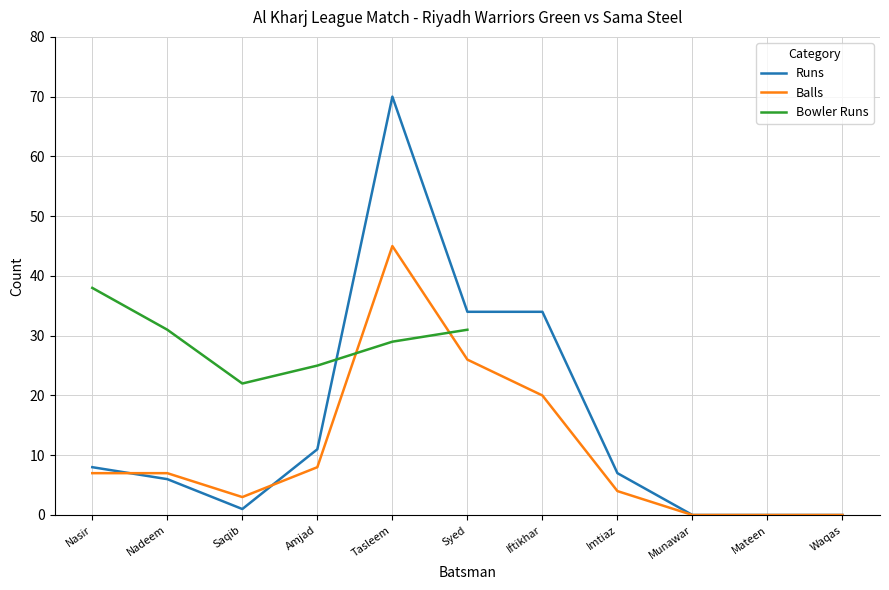

Is it true that Runs equals 1 at Saqib?

True